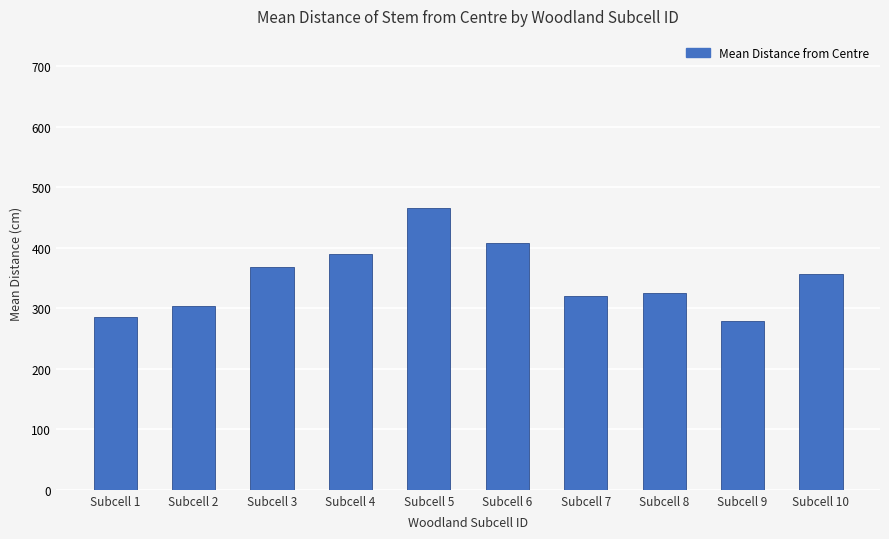

Reading left to right, list all the values displayed in this chart.

Subcell 1=286.0	Subcell 2=303.2	Subcell 3=368.8	Subcell 4=390.0	Subcell 5=466.0	Subcell 6=408.0	Subcell 7=319.4	Subcell 8=326.0	Subcell 9=279.0	Subcell 10=356.0